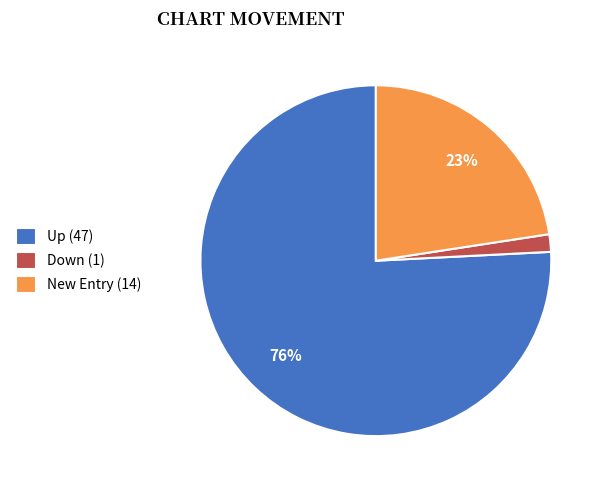

Is there any slice that represents more than half of the pie?

Yes